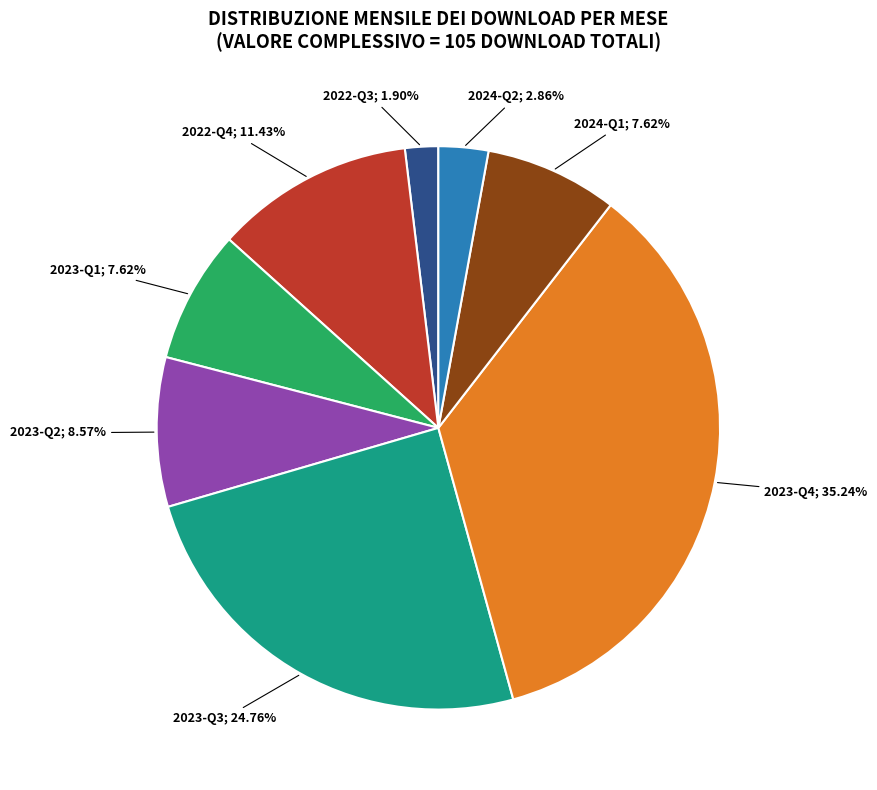

Count the number of slices in the pie.

8